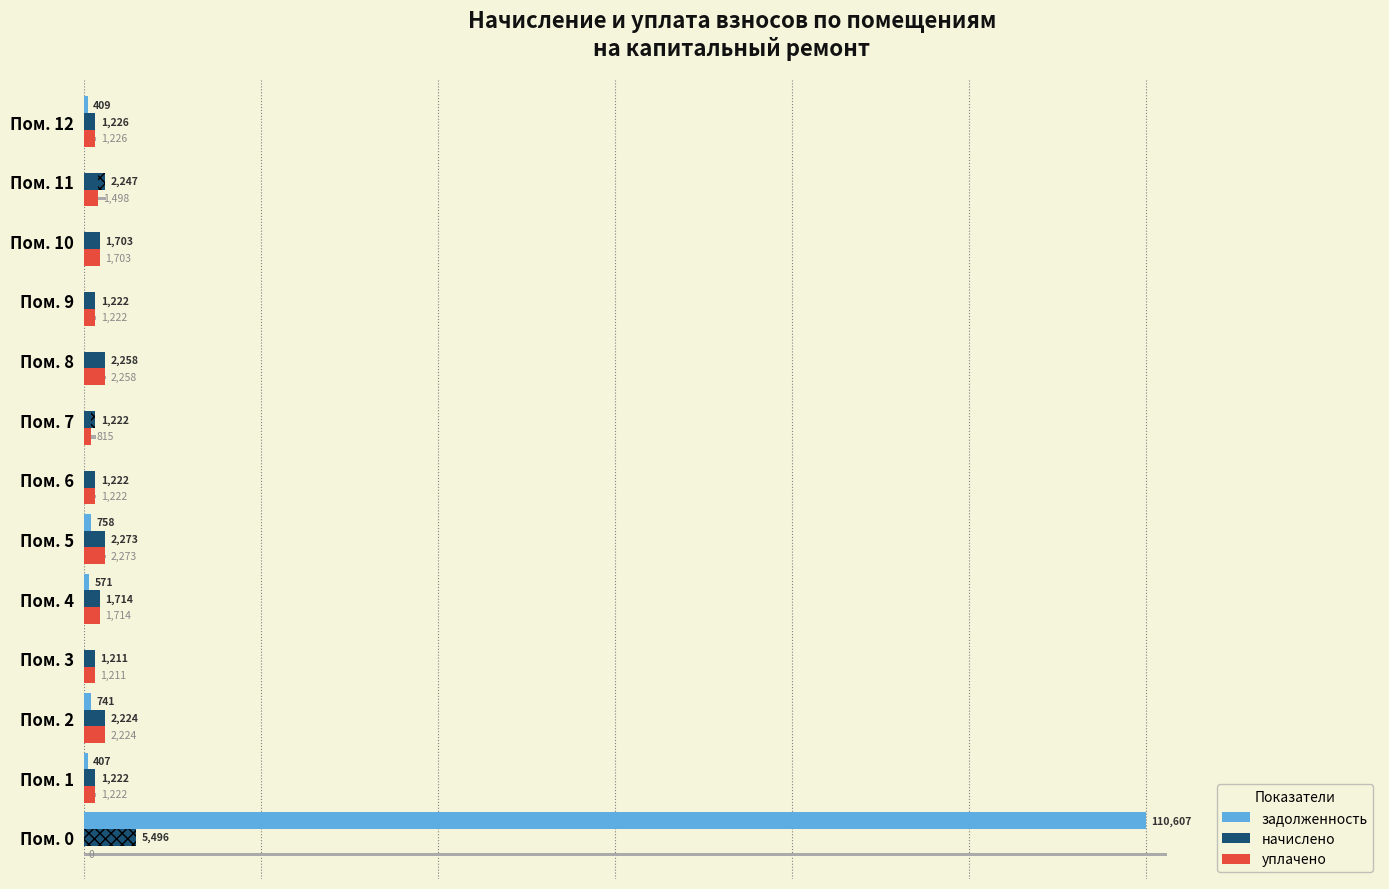

What is the value of the задолженность bar at the 6th from the left?

757.6